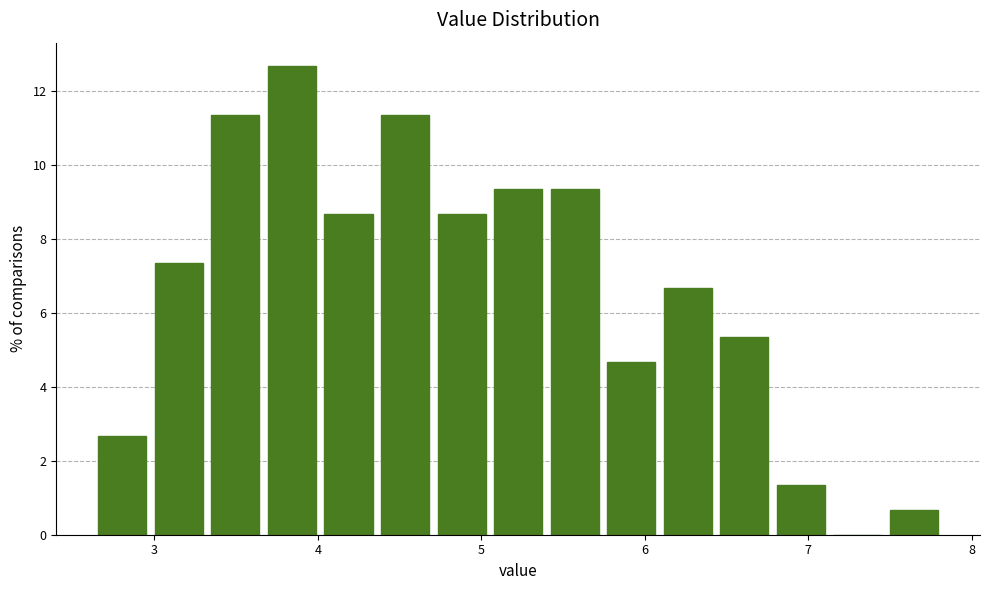

Read against the x-axis, roughly where is the centre of the tallest bar?

3.8